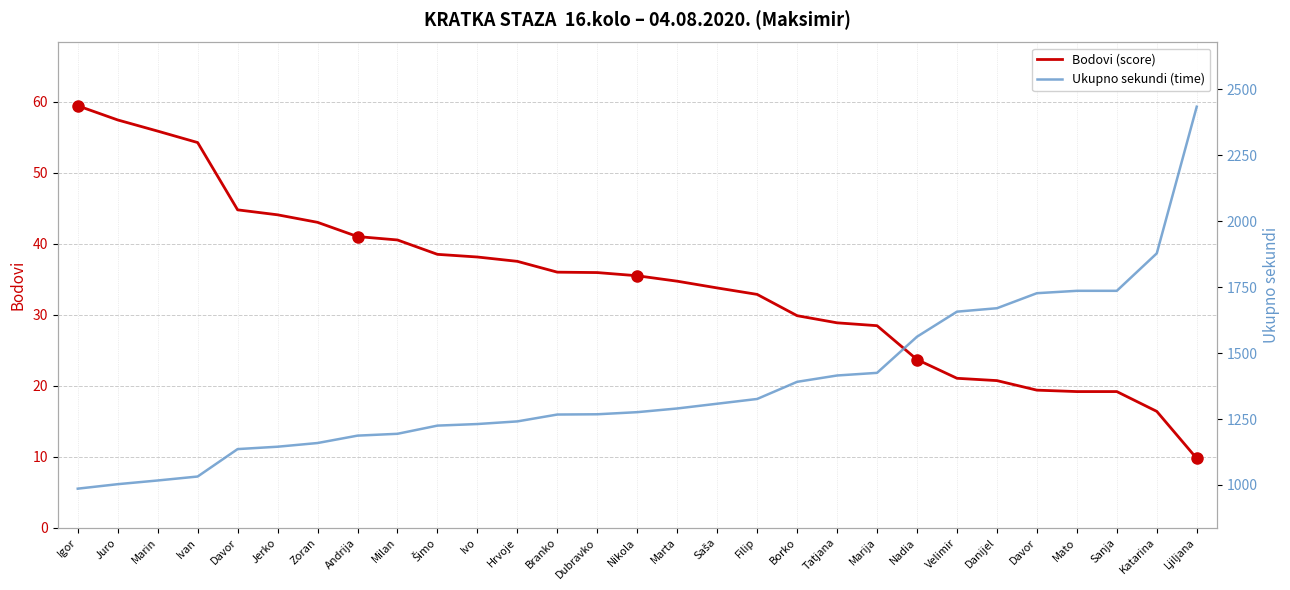

Which series has the largest total across all categories?

Ukupno sekundi (time)